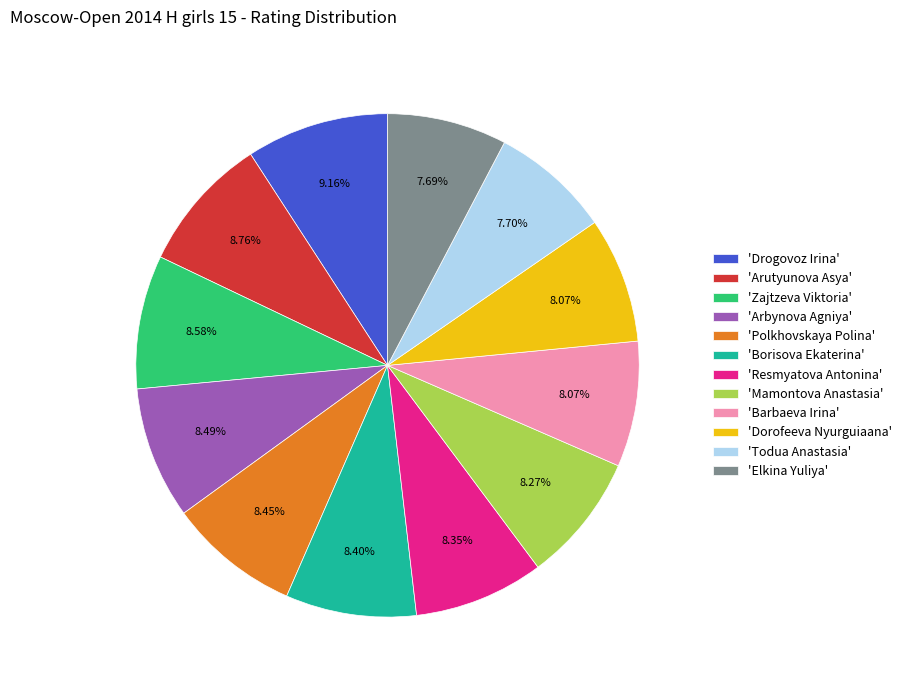

Combined, do 'Todua Anastasia' and 'Elkina Yuliya' account for over 50%?

No